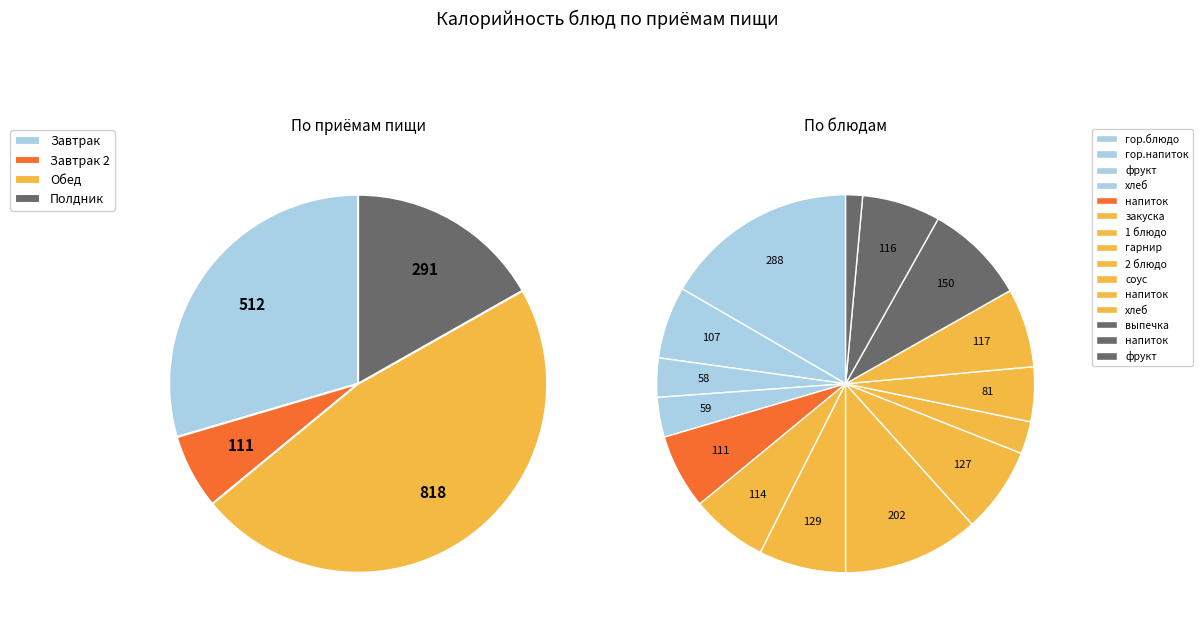

Does фрукт (полдник) account for over 50% of the chart?

No